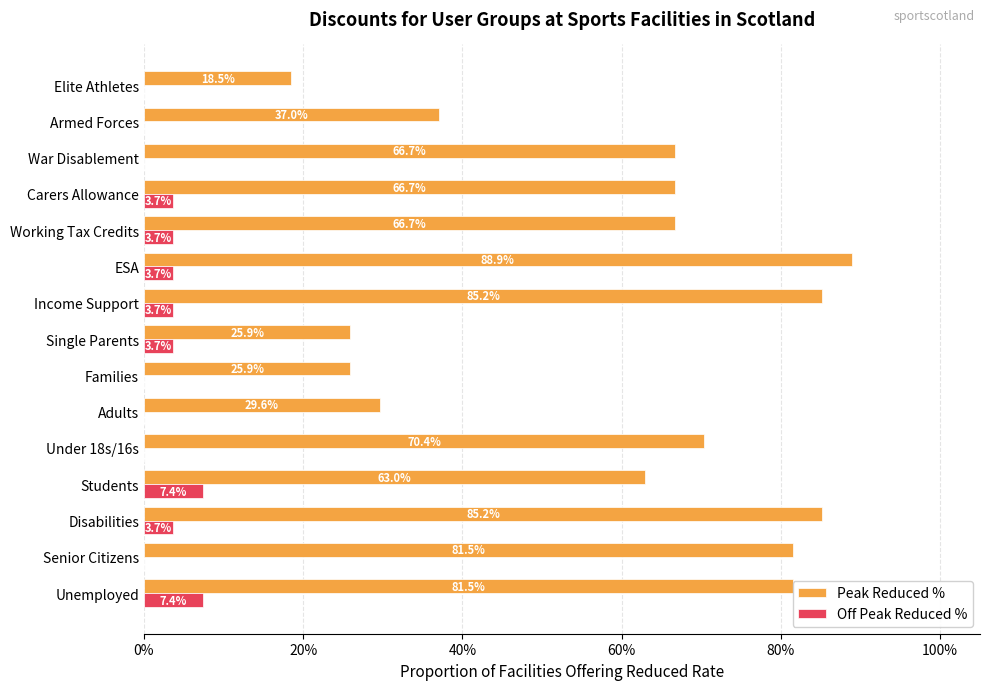

True or false: Peak Reduced % has a value of 25.9 at Families.

True